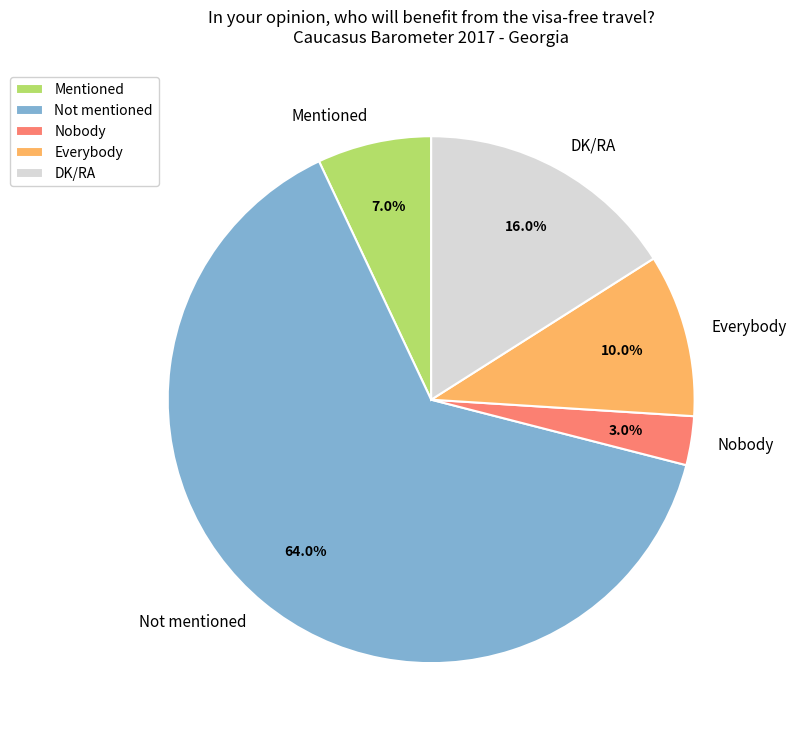

The DK/RA slice represents 16% of the pie. True or false?

True